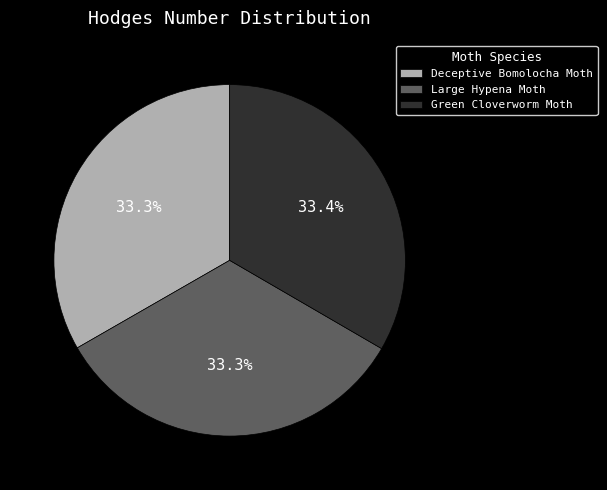

Is the sum of Green Cloverworm Moth and Deceptive Bomolocha Moth greater than half?

Yes